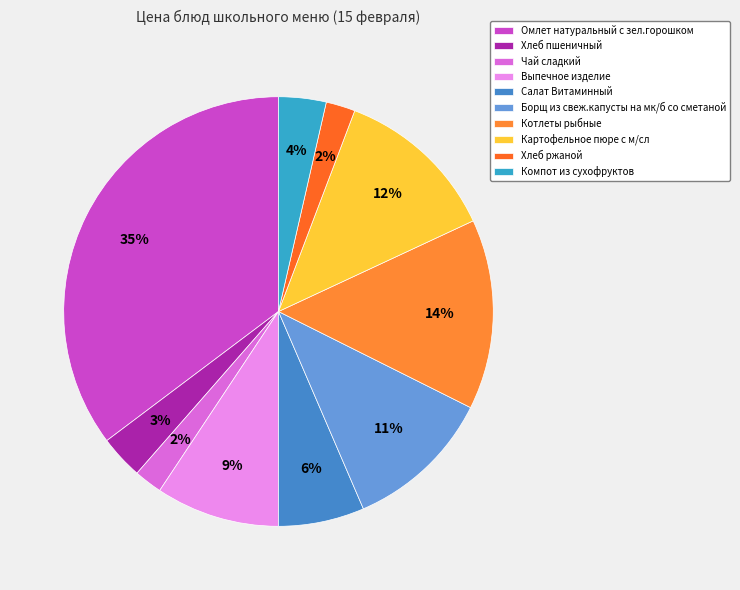

Does Хлеб пшеничный account for over 50% of the chart?

No